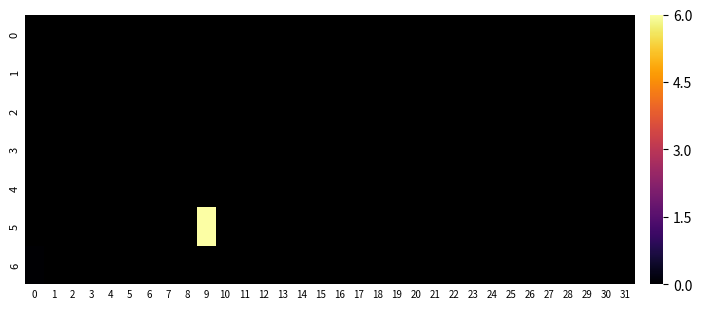

Which has a higher value, 5 or 26?

26